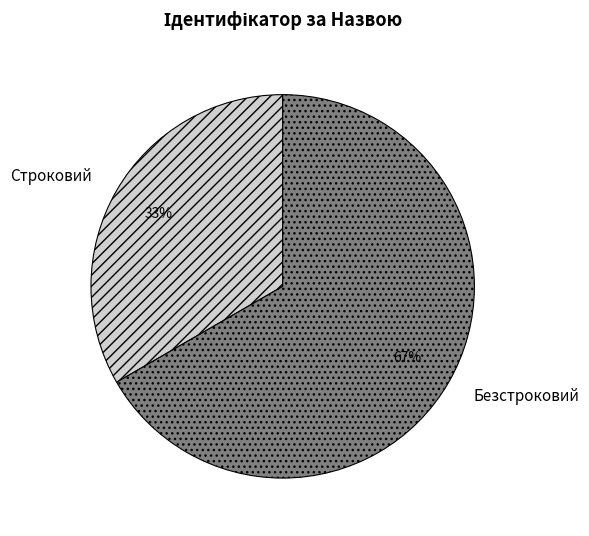

To the nearest percent, what is the average slice percentage?

50%